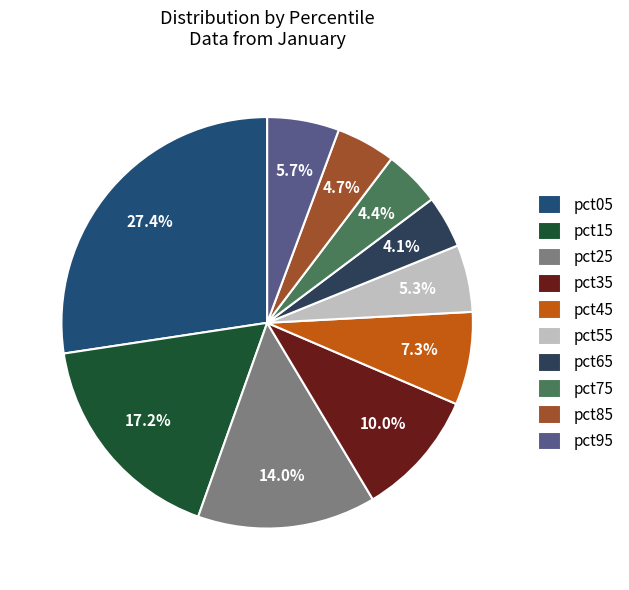

The pct65 slice represents 1% of the pie. True or false?

False